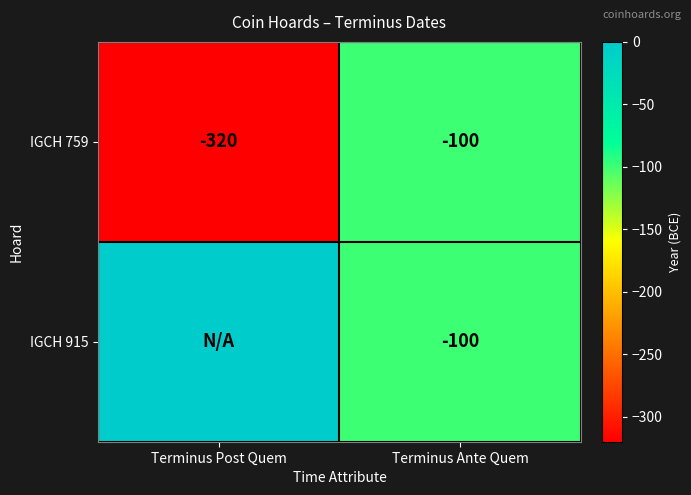

What is the sum of all IGCH 759 values?

-420